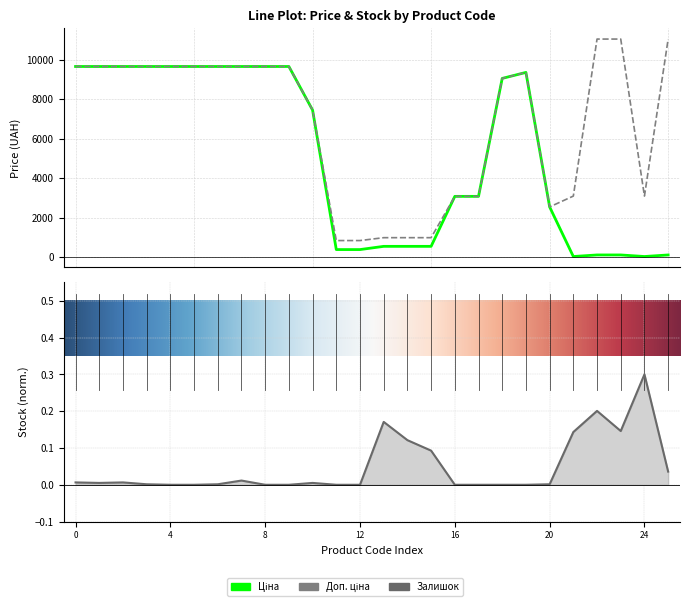

Count the number of data series in this chart.

3